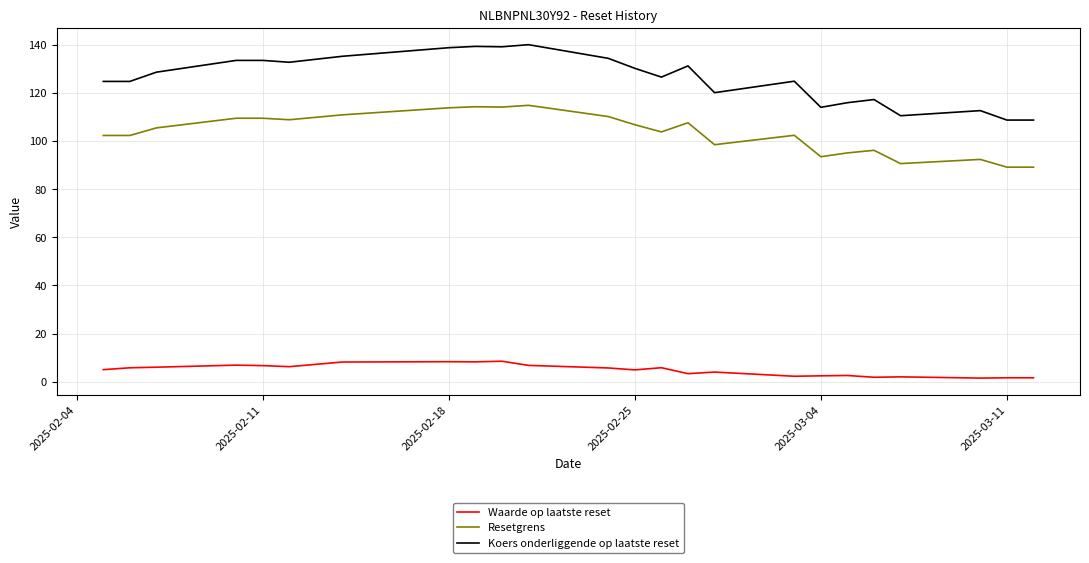

List the series in order of their peak value, lowest first.

Waarde op laatste reset, Resetgrens, Koers onderliggende op laatste reset